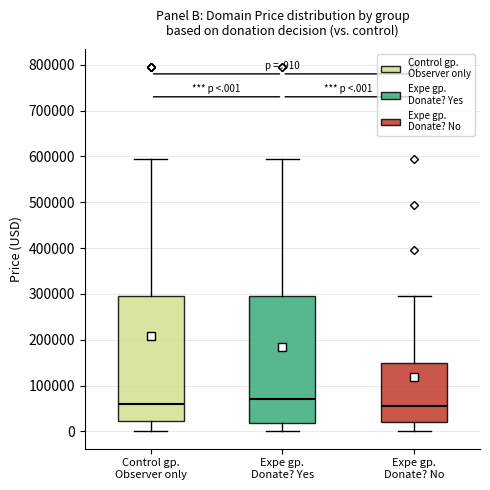

Where is the upper edge of the box for Expe gp. Donate? Yes on the y-axis? The values are not printed on the chart, so give them approximately, as read against the axis.

290000